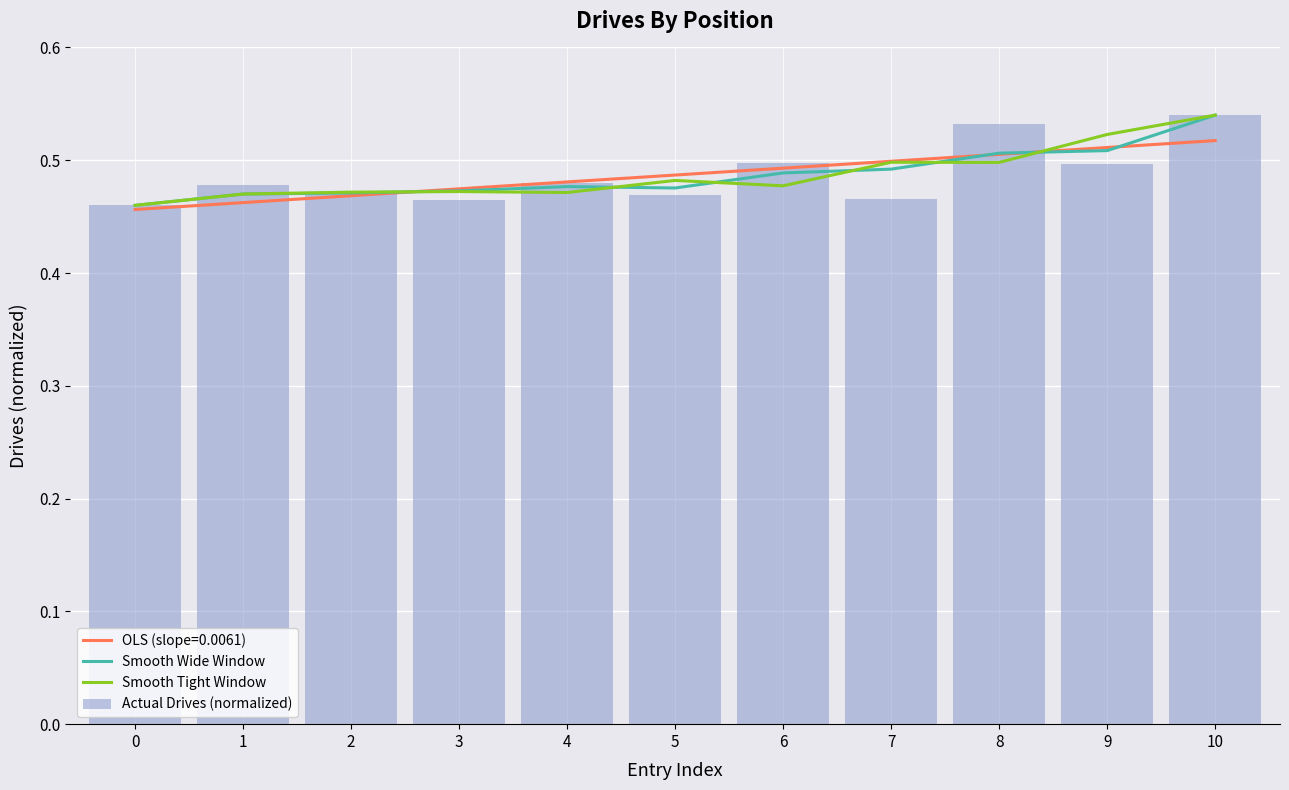

What is the value of the Smooth Tight Window bar at the 8th from the left?

0.5